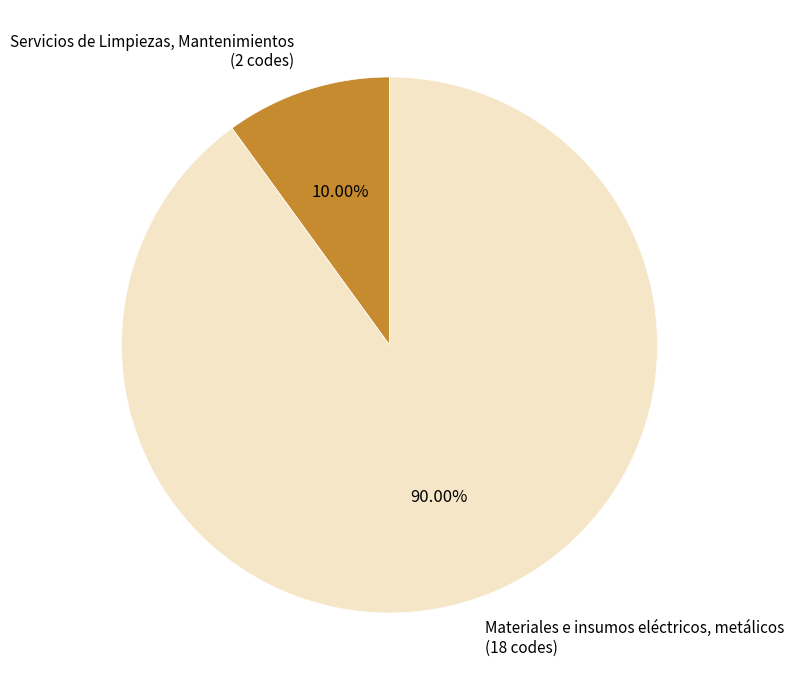

Which has a higher value, Servicios de Limpiezas, Mantenimientos (2 codes) or Materiales e insumos eléctricos, metálicos (18 codes)?

Materiales e insumos eléctricos, metálicos (18 codes)